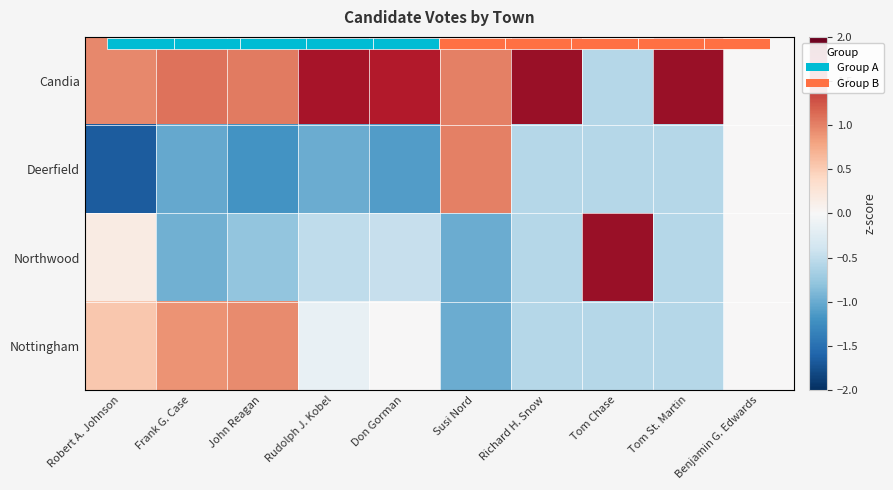

Between Robert A. Johnson and Susi Nord, which series saw the biggest shift?

Deerfield